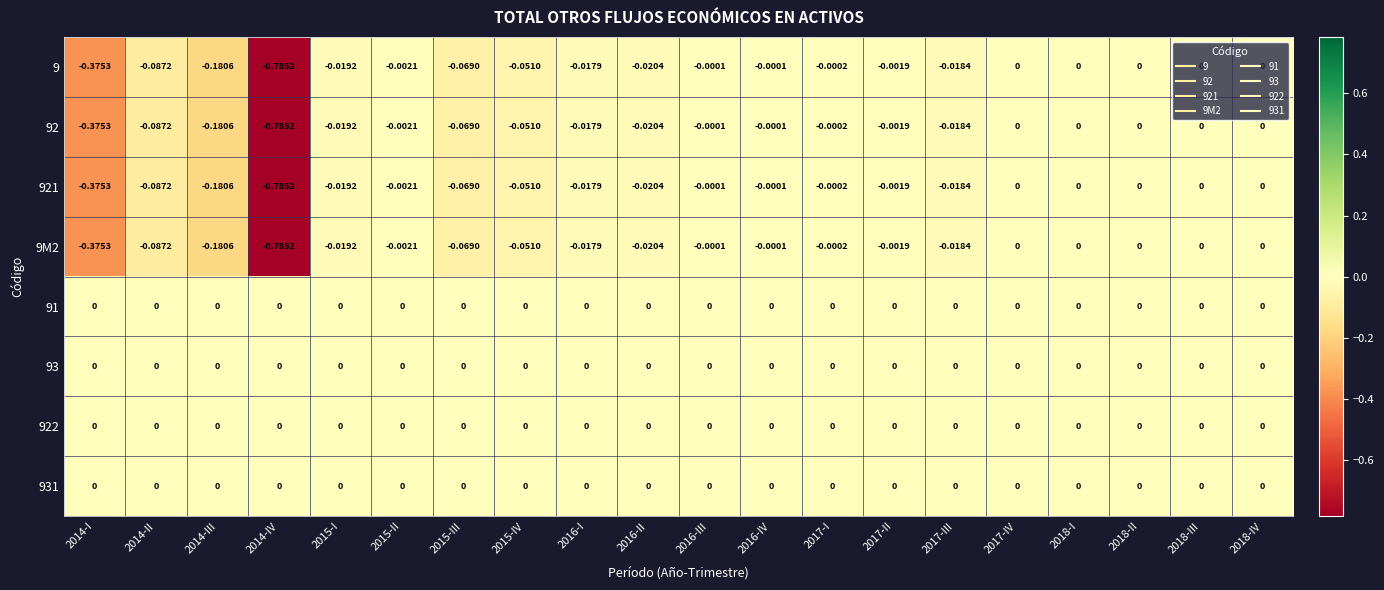

Is the value of 9M2 at 2018-I greater than the value of 921 at 2017-II?

Yes